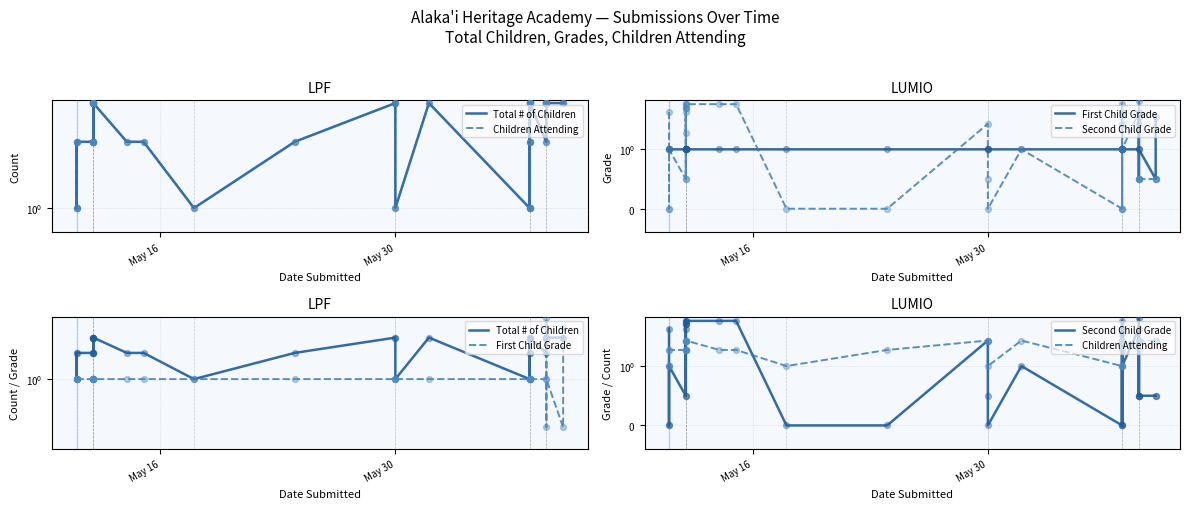

Which series reaches the minimum Y coordinate?

Second Child Grade